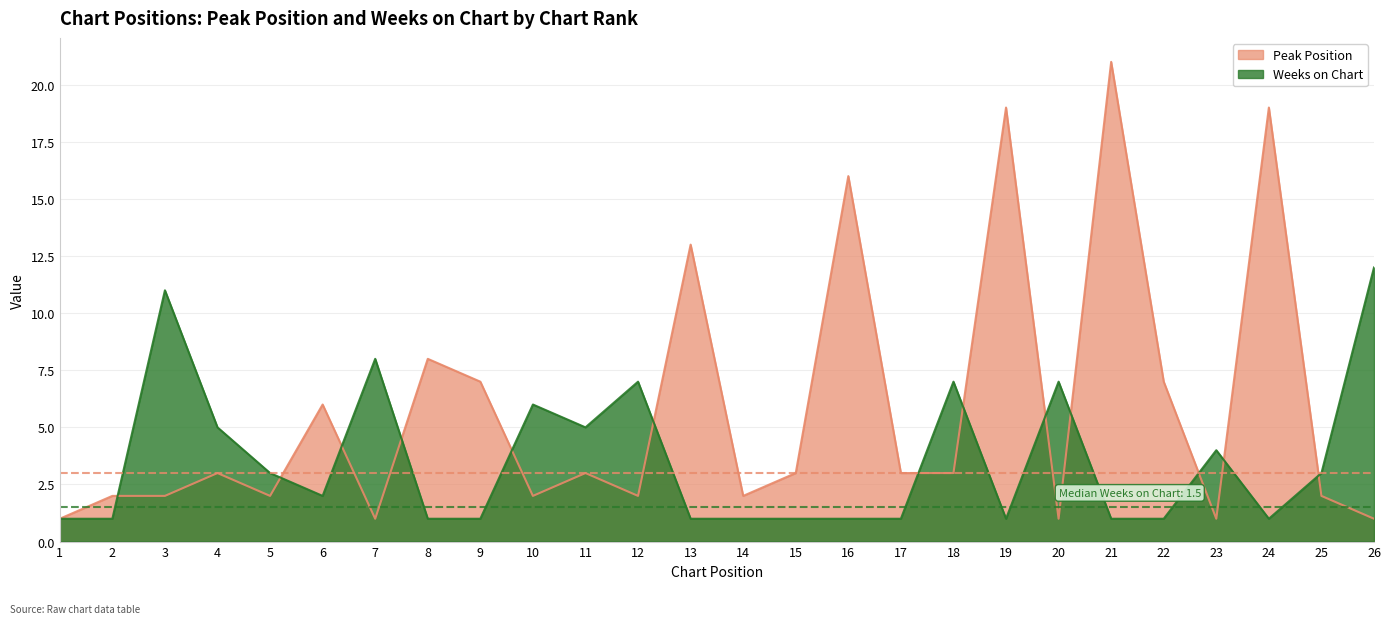

Is it true that Peak Position equals 1 at 23?

True